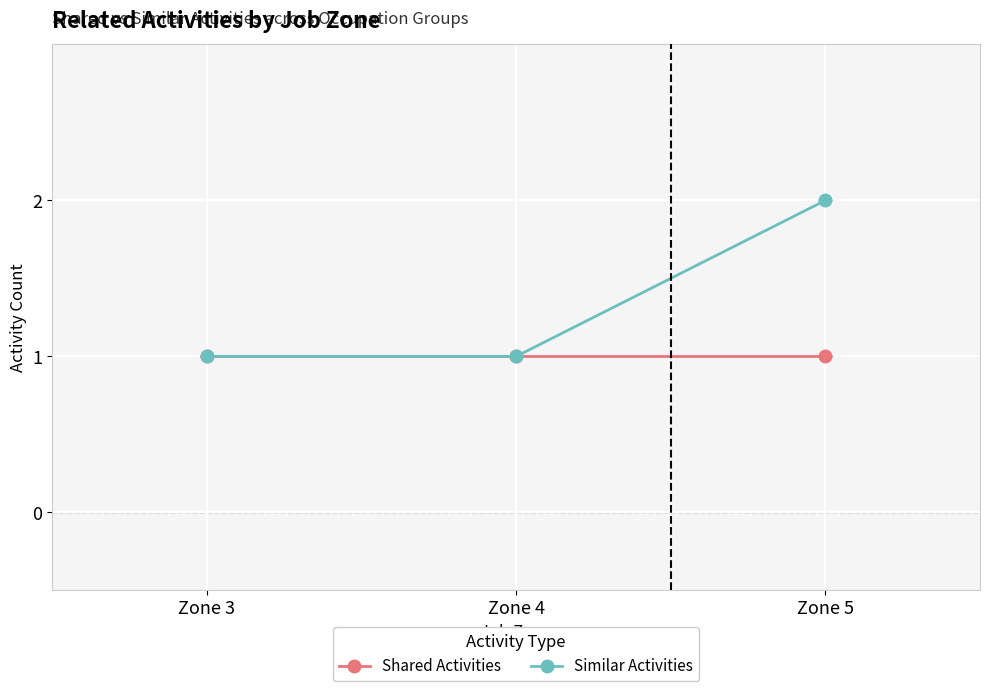

Reading left to right, list all the values displayed in this chart.

Shared Activities: 1	1	1
Similar Activities: 1	1	2